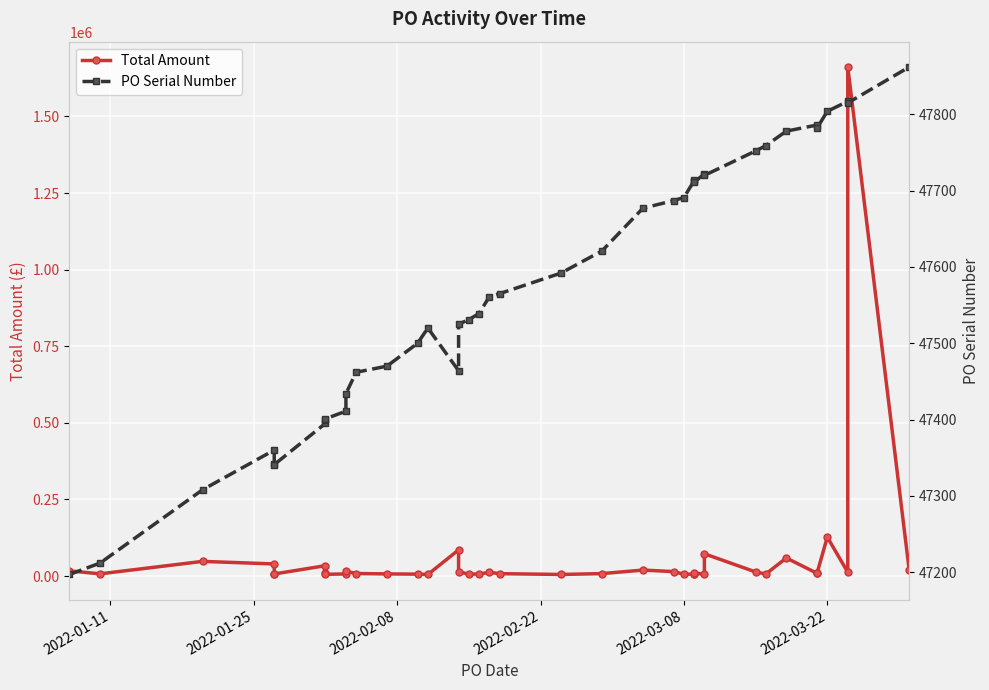

Which series has the widest spread of values?

Total Amount